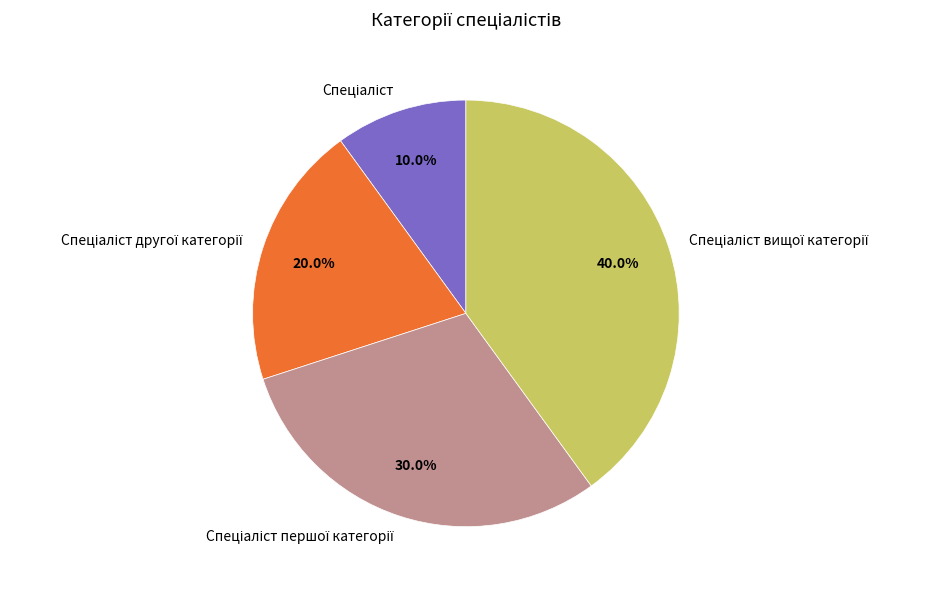

Is there any slice that represents more than half of the pie?

No